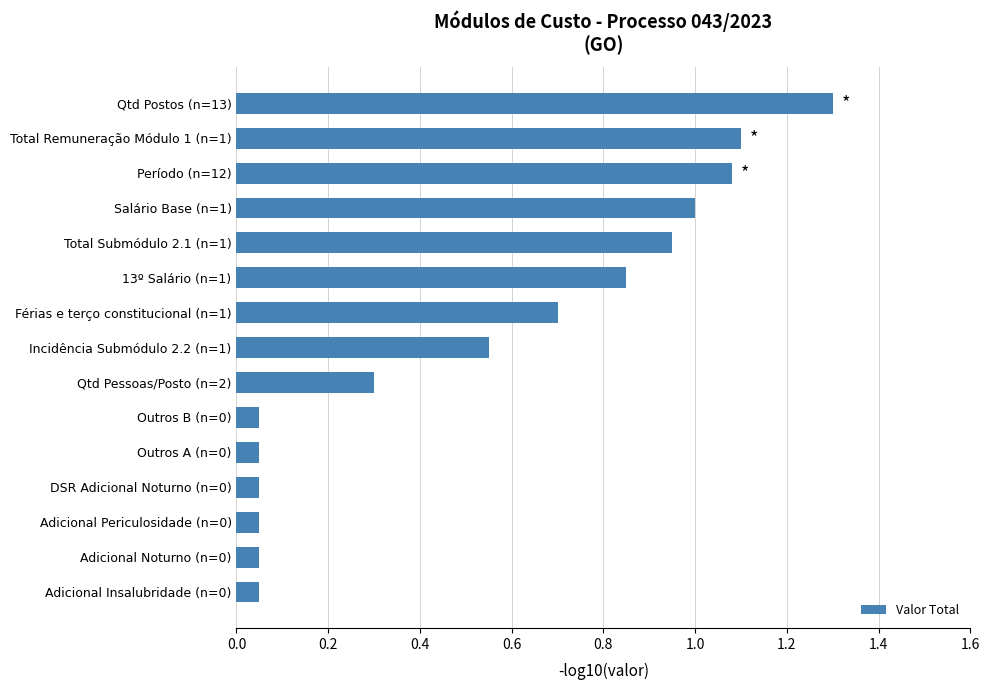

What is the greatest value displayed?

1.3